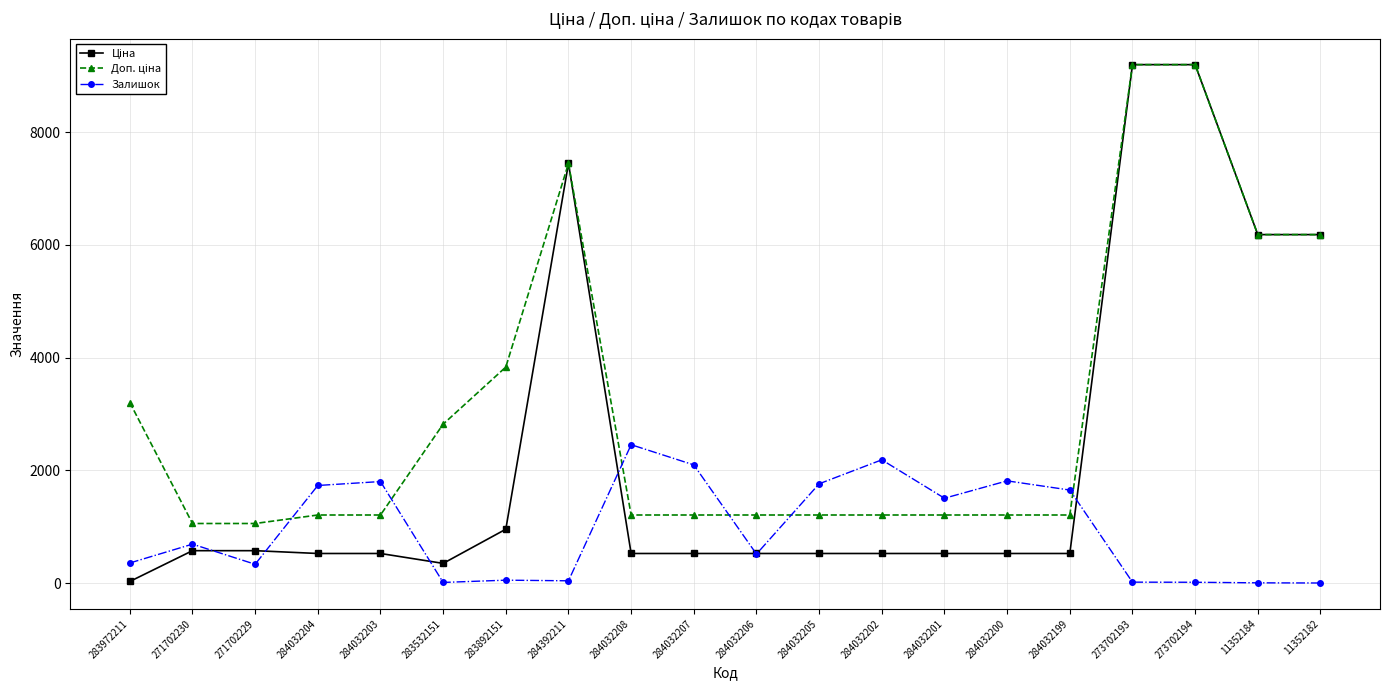

What is the total value across all series at 284032199?

3391.9